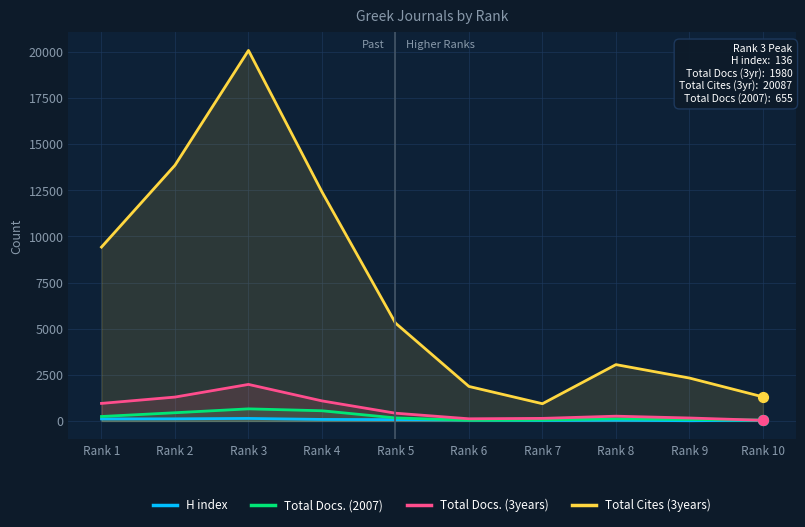

At how many categories does at least one series exceed 9252?

4